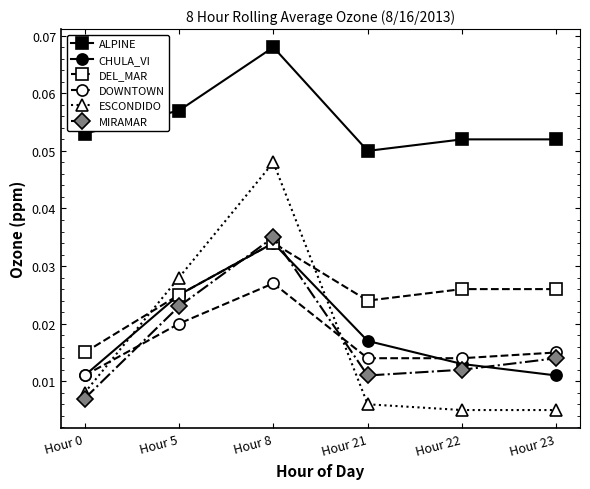

At how many categories does at least one series exceed 0?

6